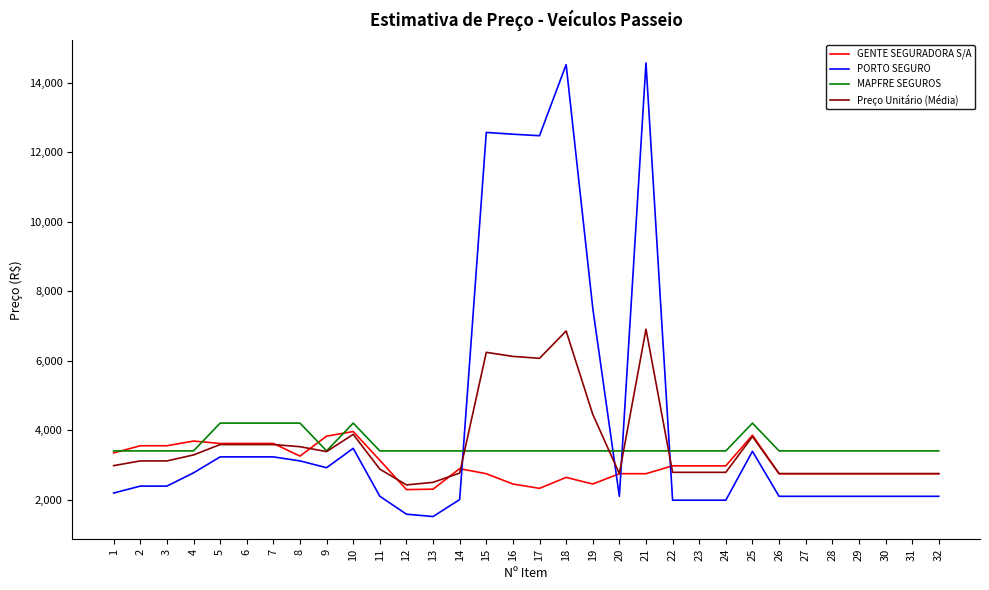

How many lines are shown in the chart?

4